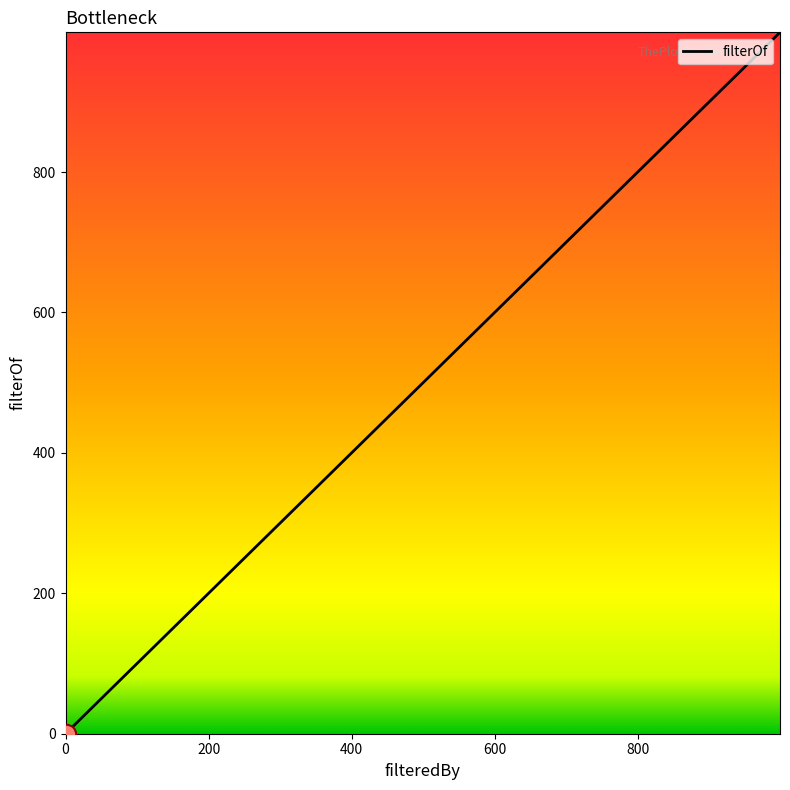

What is the average value?

201